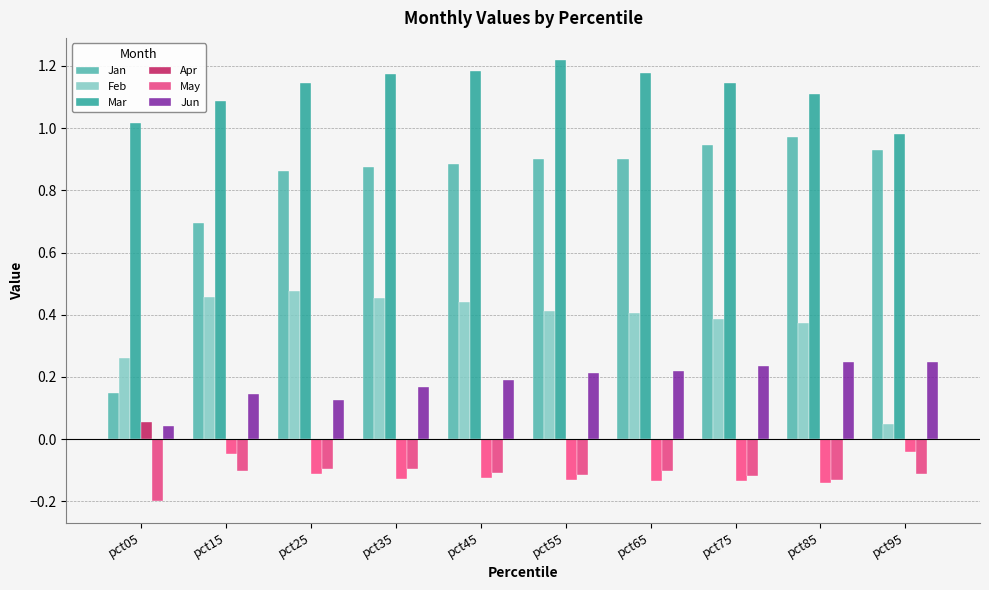

List the series in order of their peak value, highest first.

Mar, Jan, Feb, Jun, Apr, May